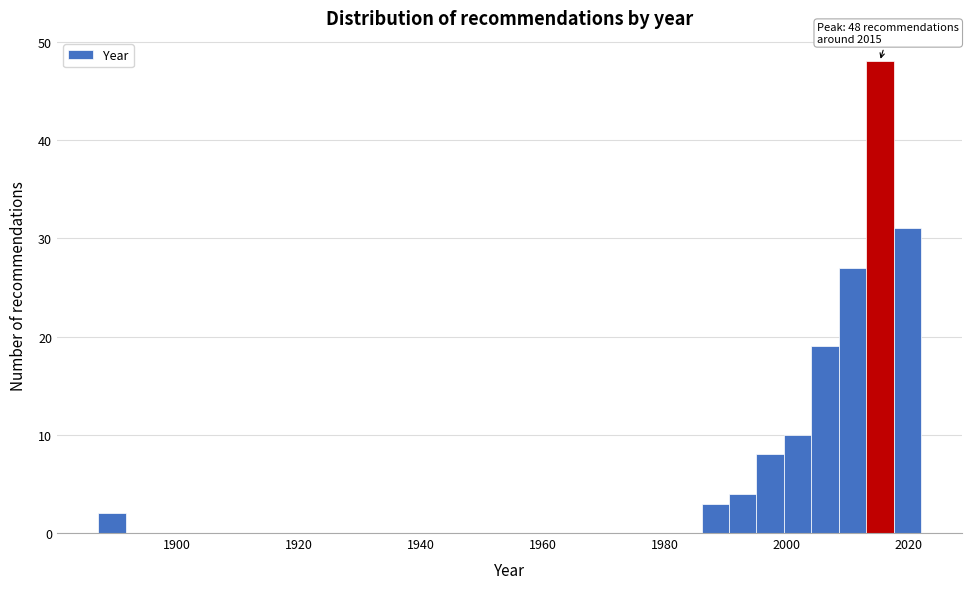

Read against the x-axis, roughly where is the centre of the tallest bar?

2016